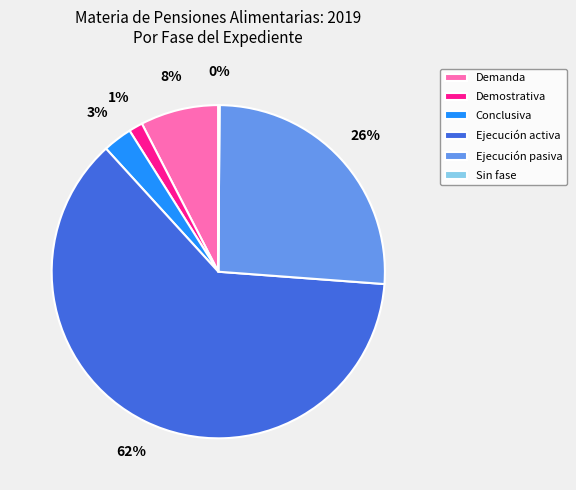

To the nearest percent, what percentage of the pie is Conclusiva?

3%